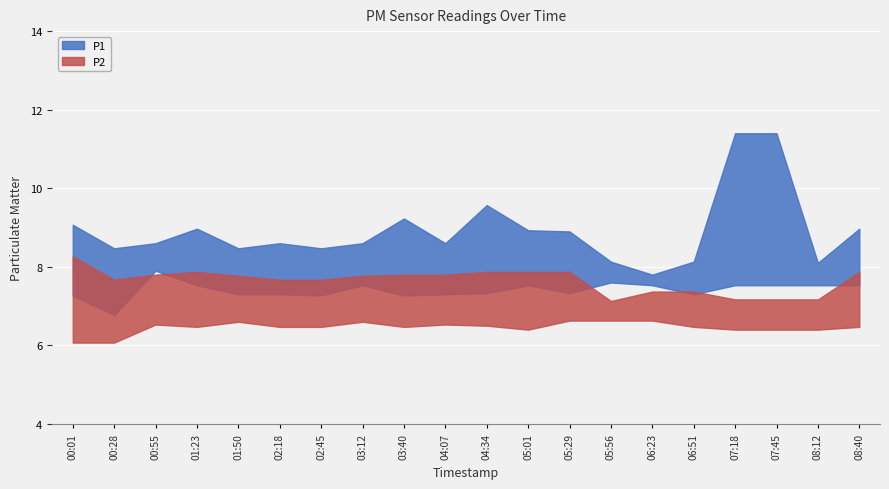

What is the label of the 2nd point from the left?

00:28